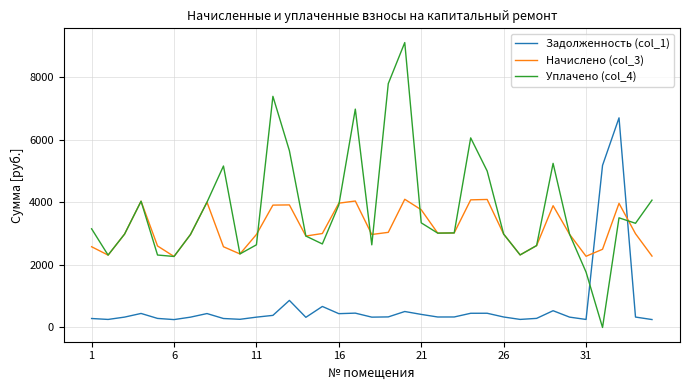

How many interior local peaks does the Начислено (col_3) series have?

8